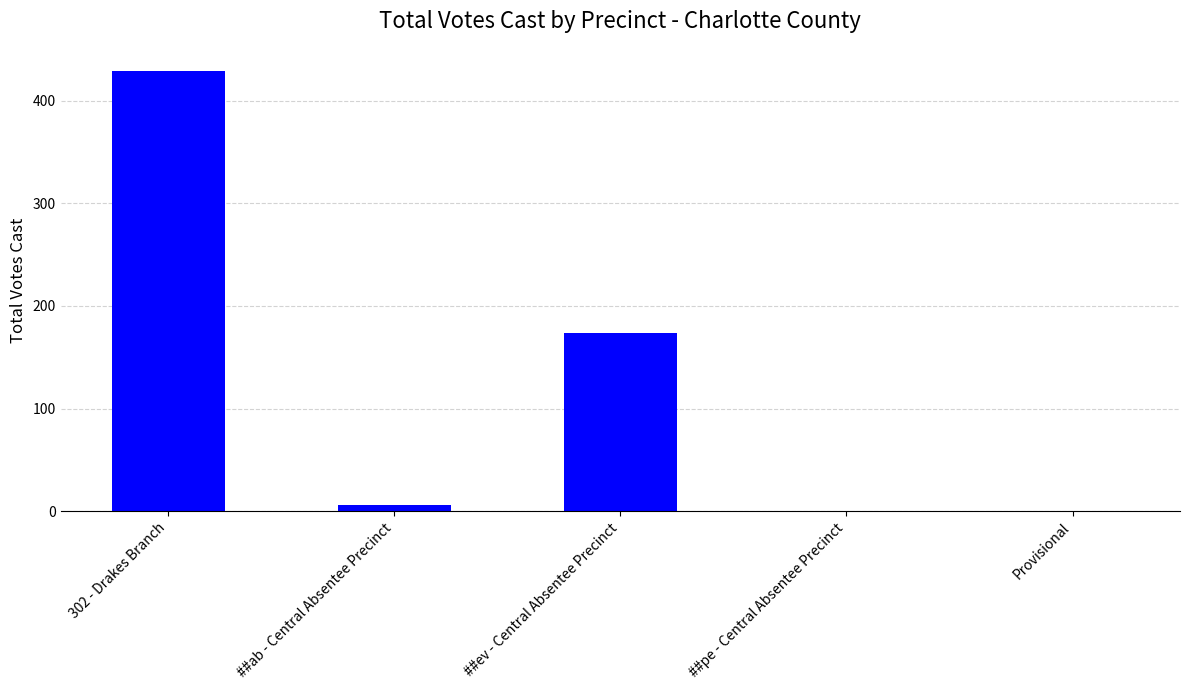

What is the sum of the values at ##ab - Central Absentee Precinct and ##ev - Central Absentee Precinct?

180